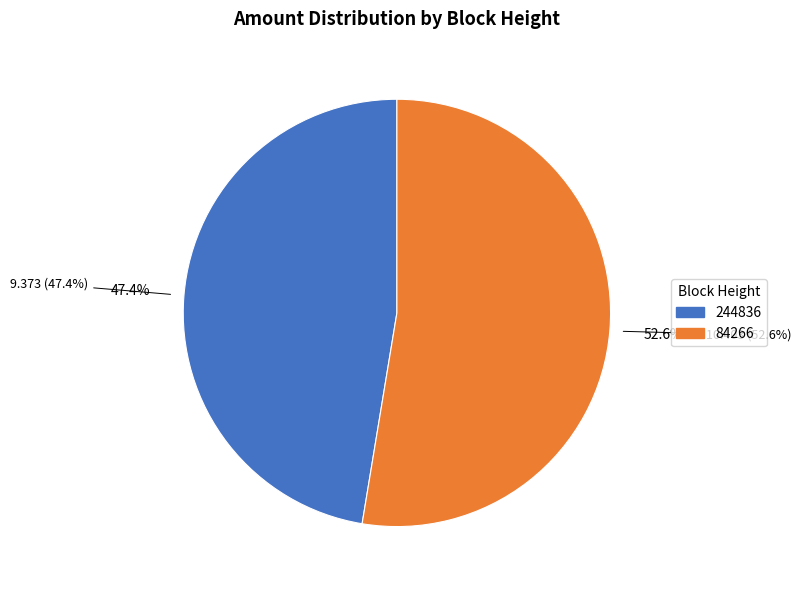

How many segments does this pie chart have?

2